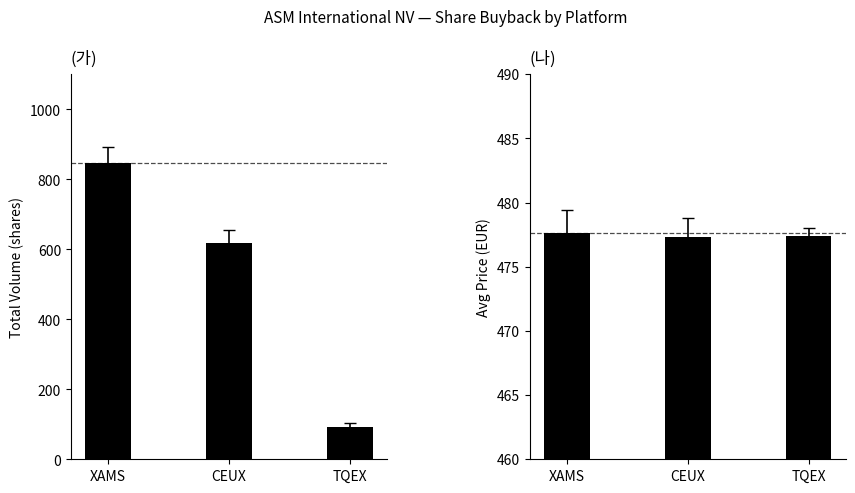

The Avg Price series shows 477.6 at XAMS. True or false?

True